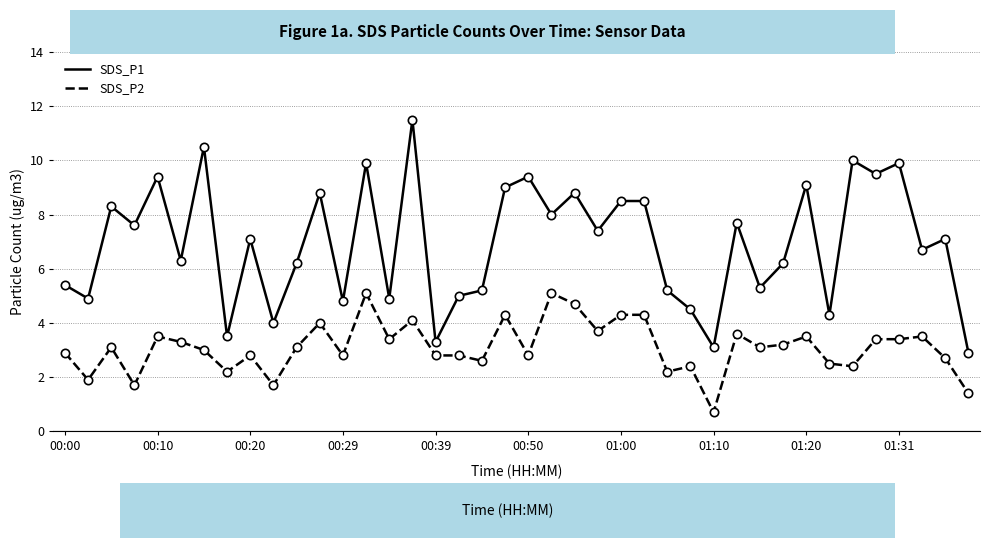

True or false: SDS_P1 and SDS_P2 intersect in this chart.

False